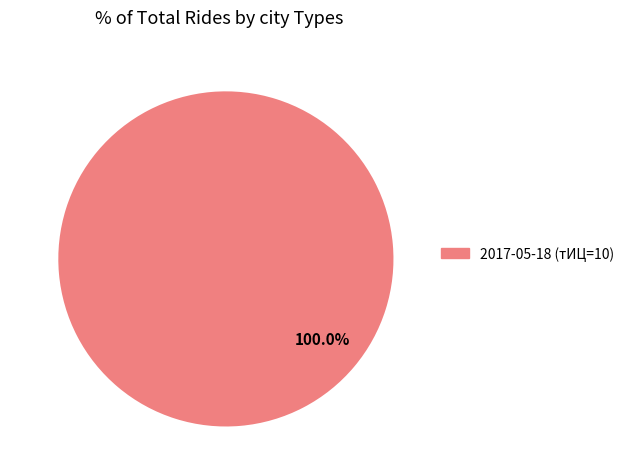

Rank the categories by value from highest to lowest.

2017-05-18 (тИЦ=10)